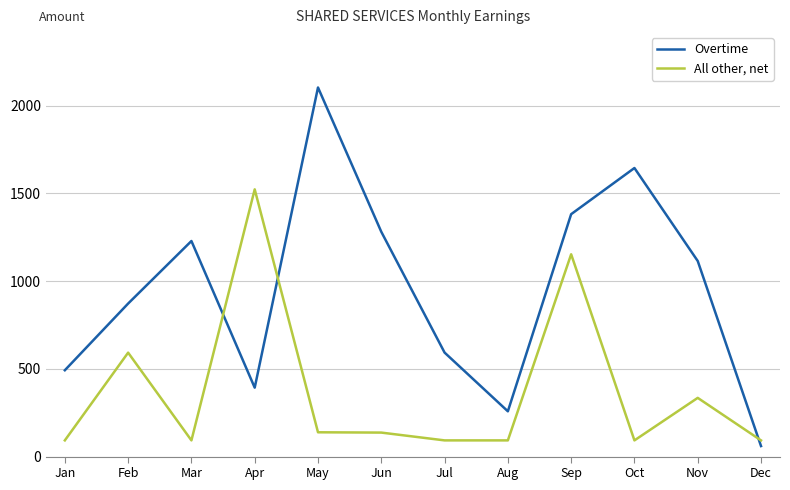

What is the difference between the Overtime values at Jun and Jan?

789.0